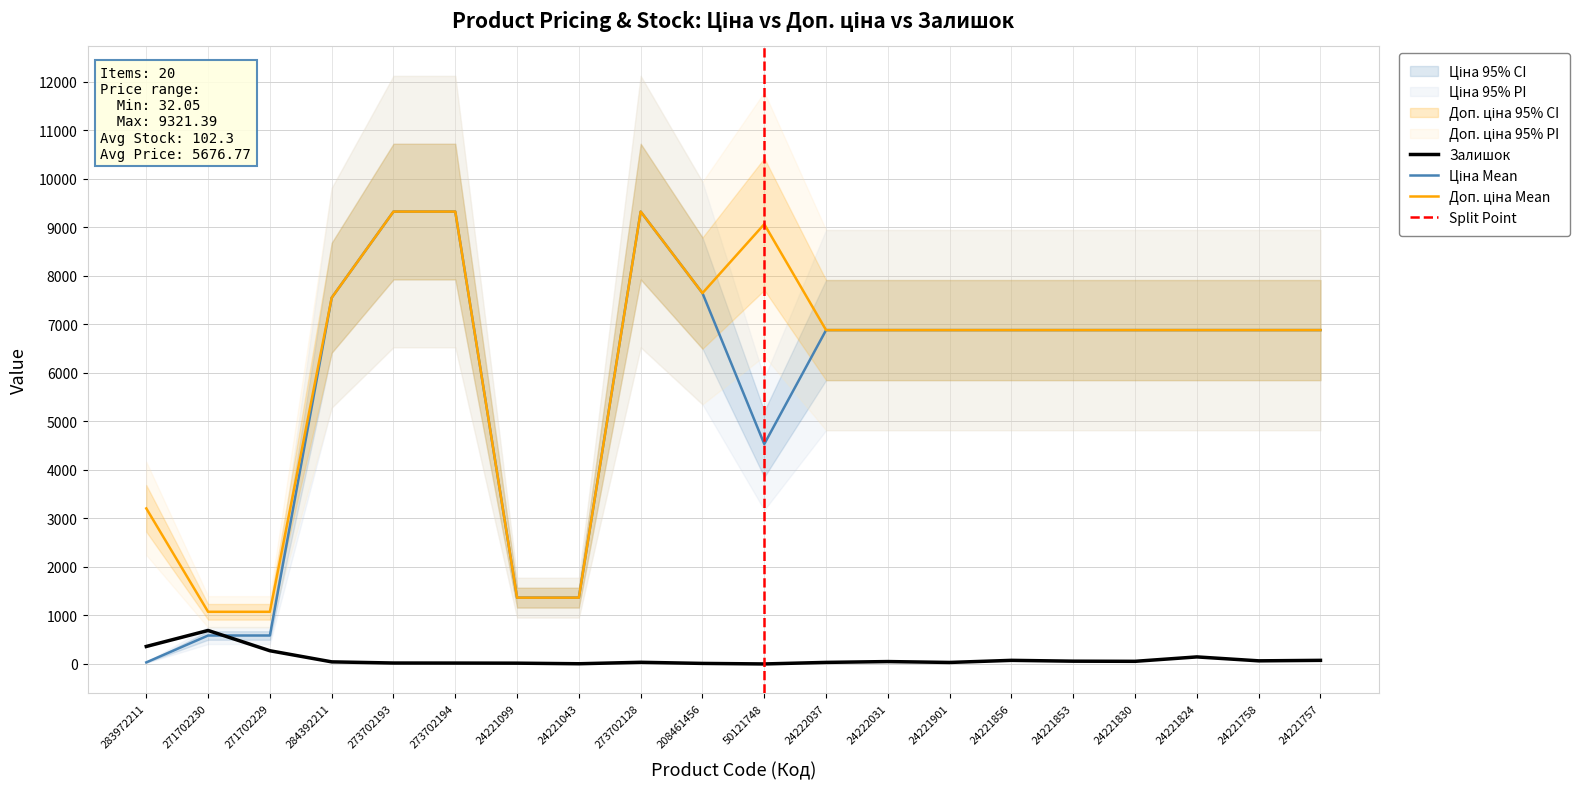

True or false: Доп. ціна has a value of 6879.5 at 24221830.

True